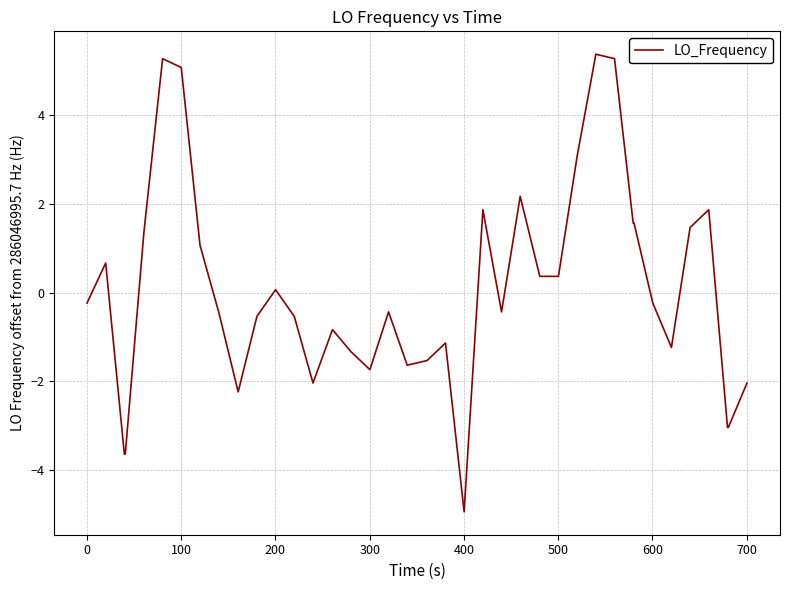

How many values are below zero?

23